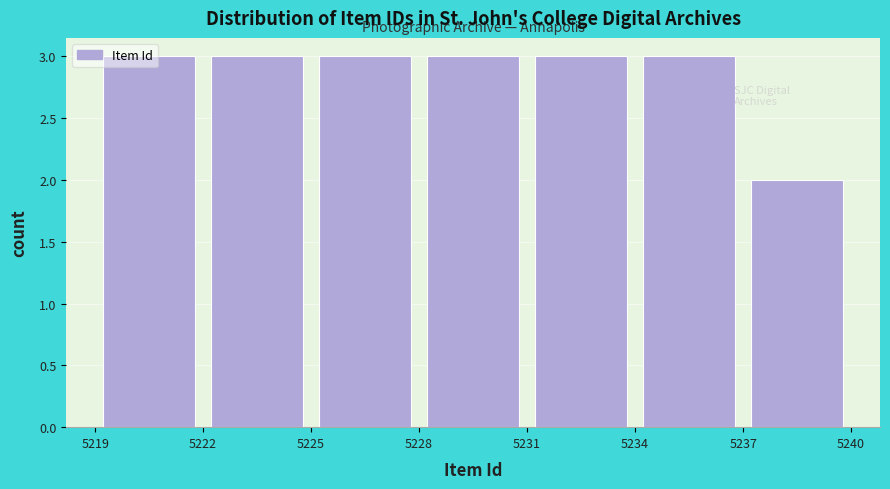

What is the height of the bar covering 5225 to 5228 on the x-axis? The values are not printed on the chart, so give them approximately, as read against the axis.

3